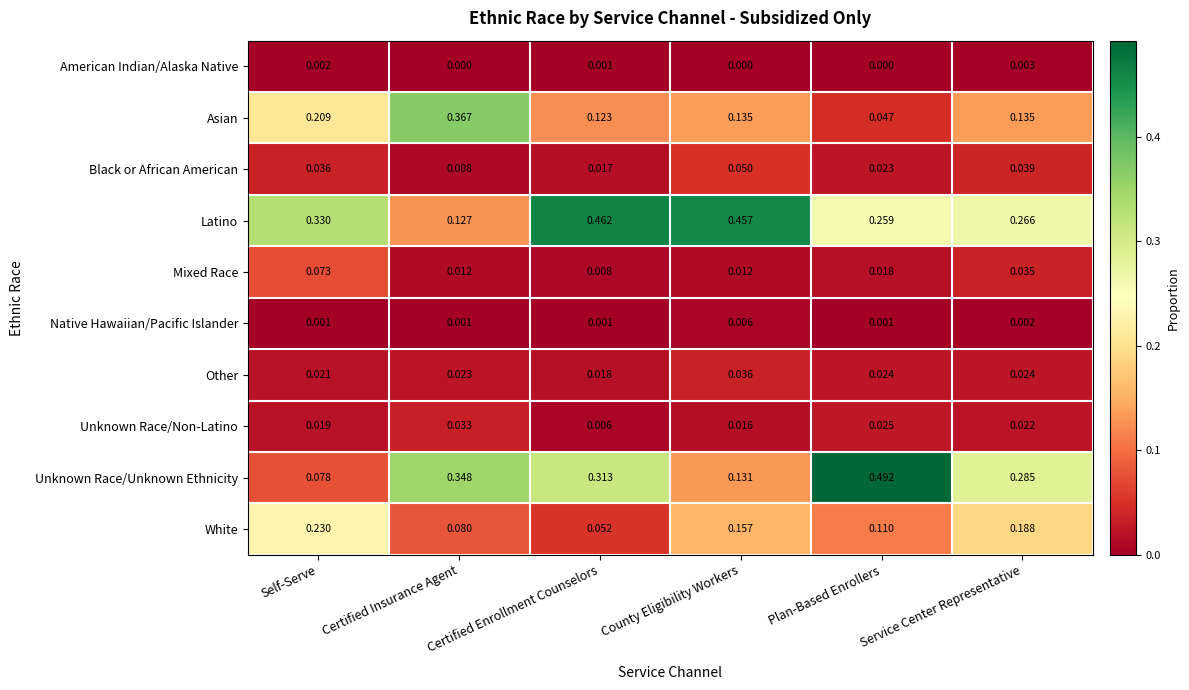

Rank the series by their maximum value, from highest to lowest.

Unknown Race/Unknown Ethnicity, Latino, Asian, White, Mixed Race, Black or African American, Other, Unknown Race/Non-Latino, Native Hawaiian/Pacific Islander, American Indian/Alaska Native